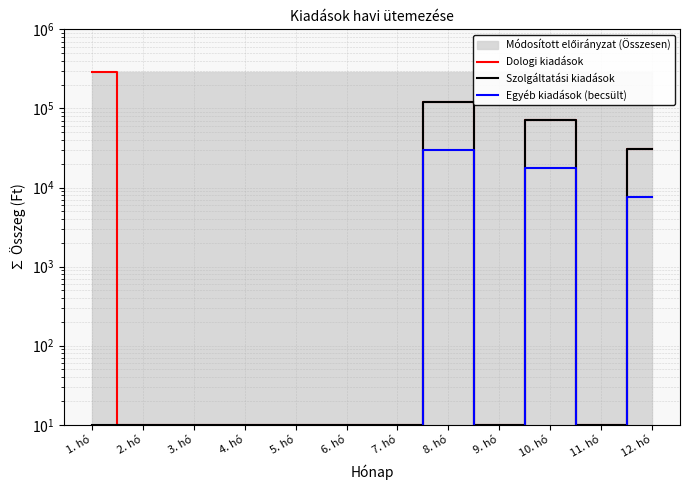

How many interior local valleys does the Szolgáltatási kiadások series have?

2